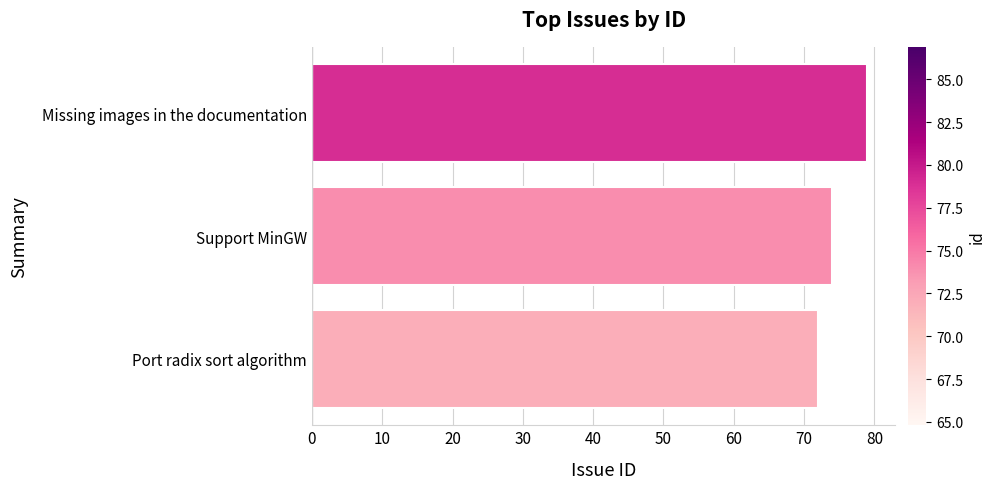

What is the sum of all values?

225